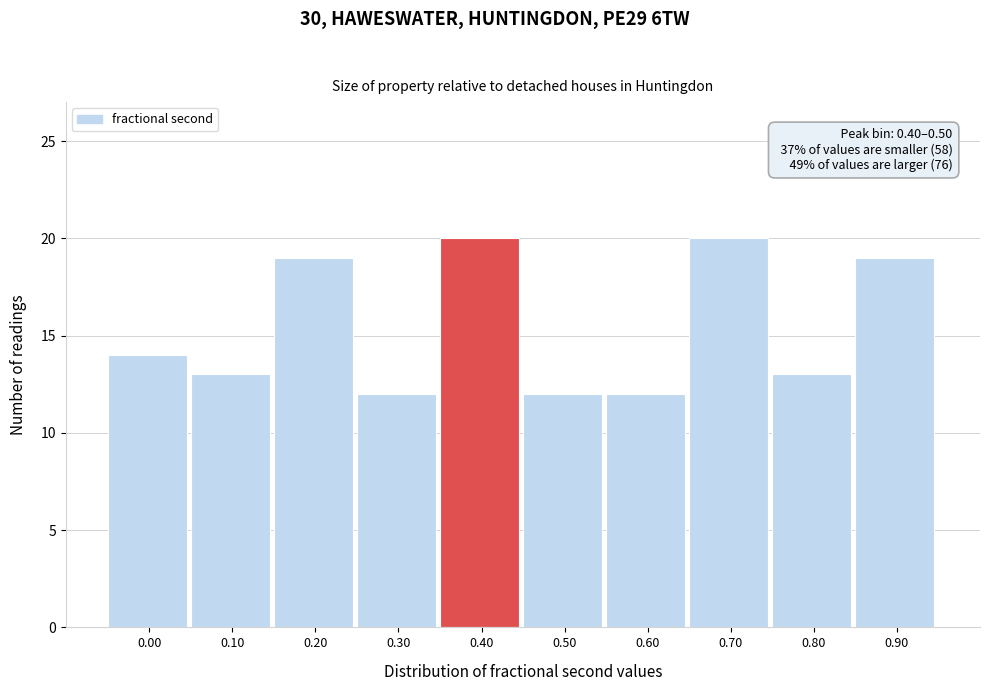

Reading left to right, transcribe all the data shown in this chart.

14	13	19	12	20	12	12	20	13	19